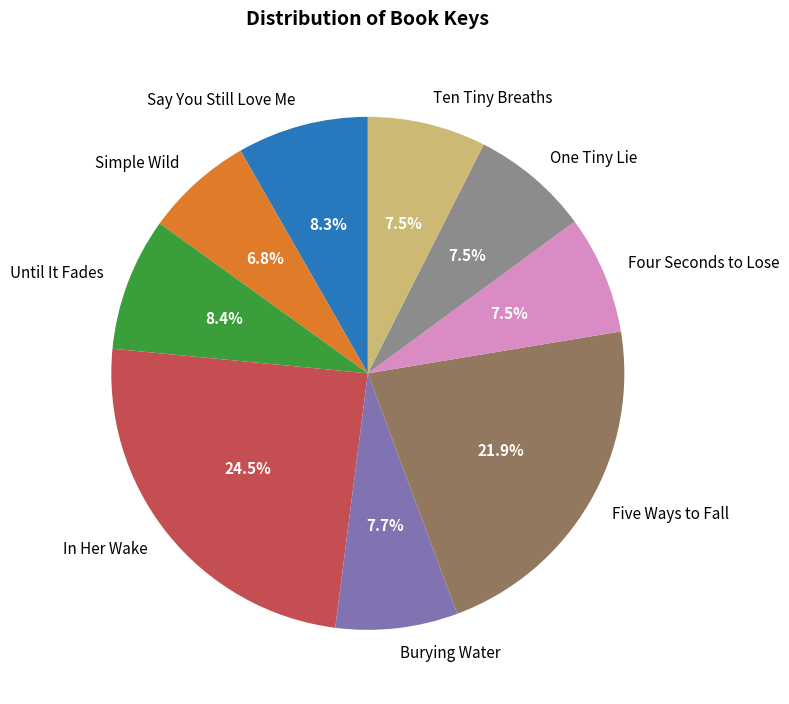

Does any single category account for the majority?

No